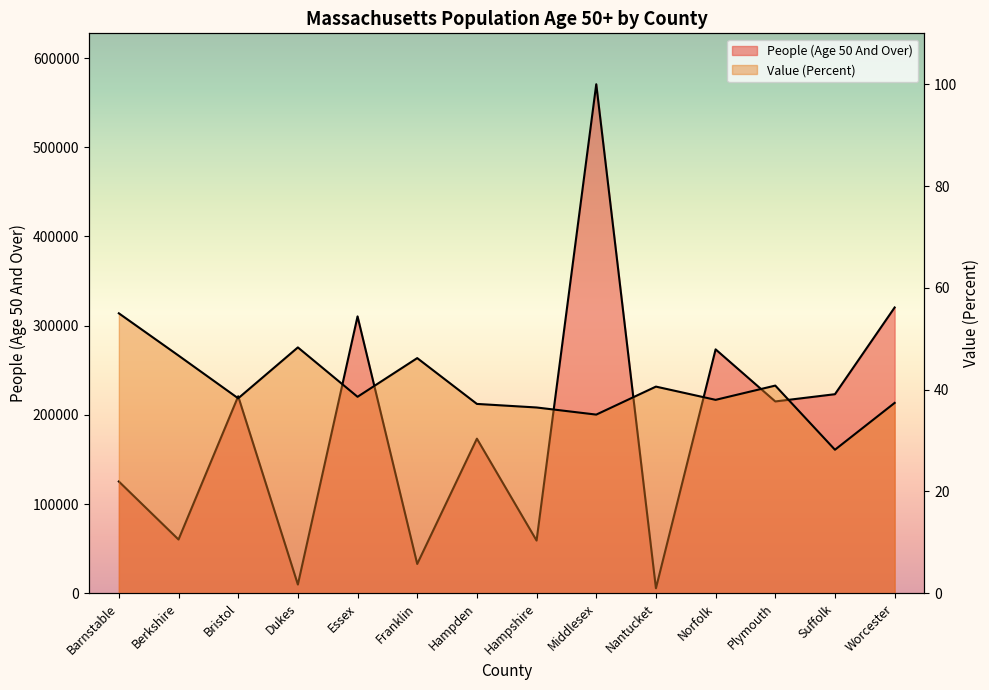

What is the label of the 4th point from the left?

Dukes